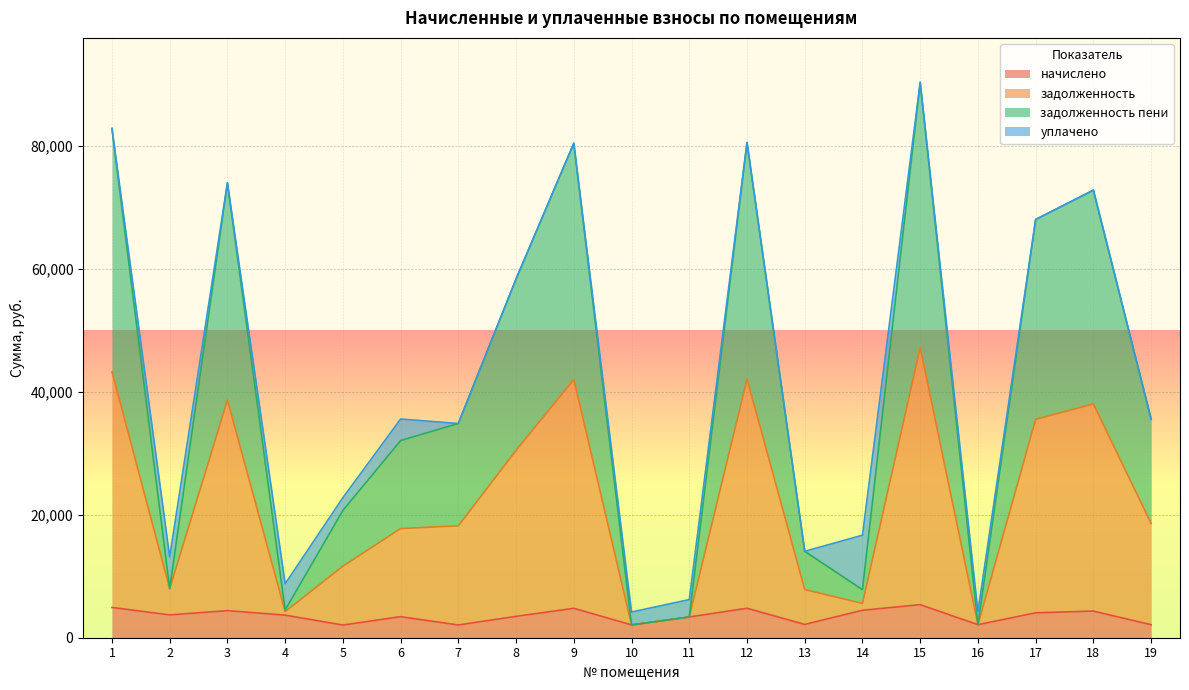

What is the maximum value for начислено?

5377.7